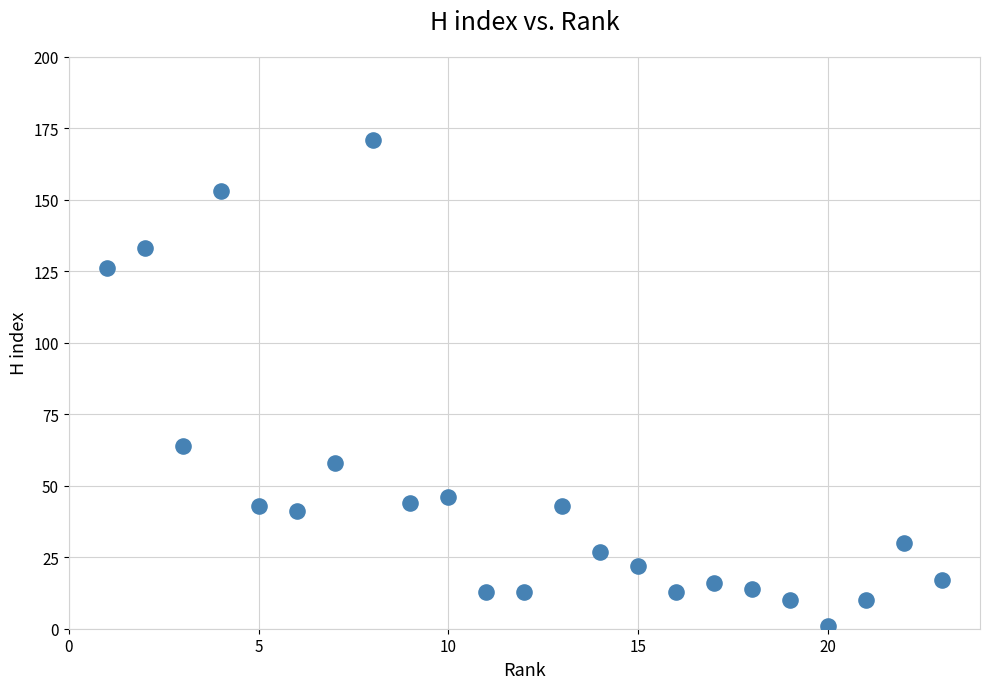

What is the range of X values (max minus min)?

22